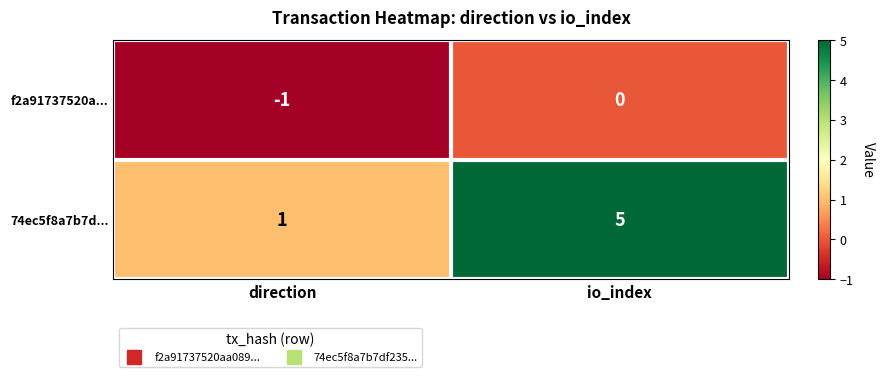

Is it true that 74ec5f8a7b7d... equals 1 at direction?

True